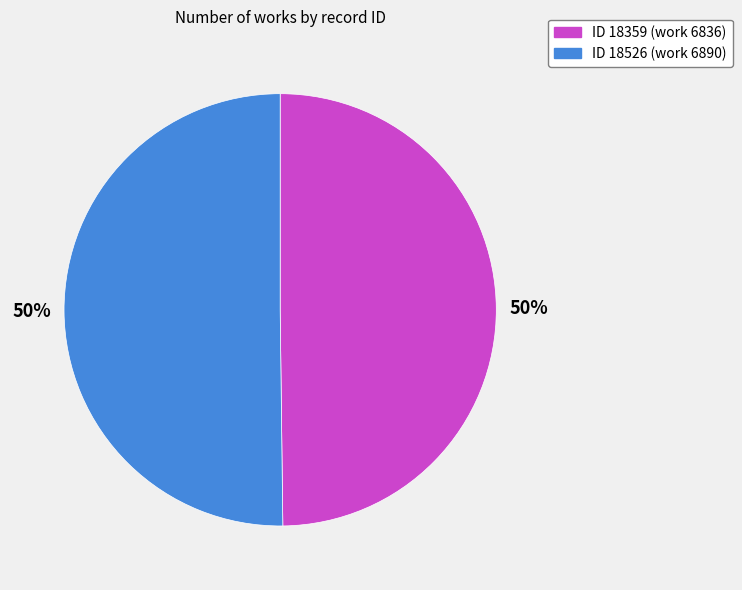

Is it true that ID 18526 (work 6890) is 50% of the pie?

True